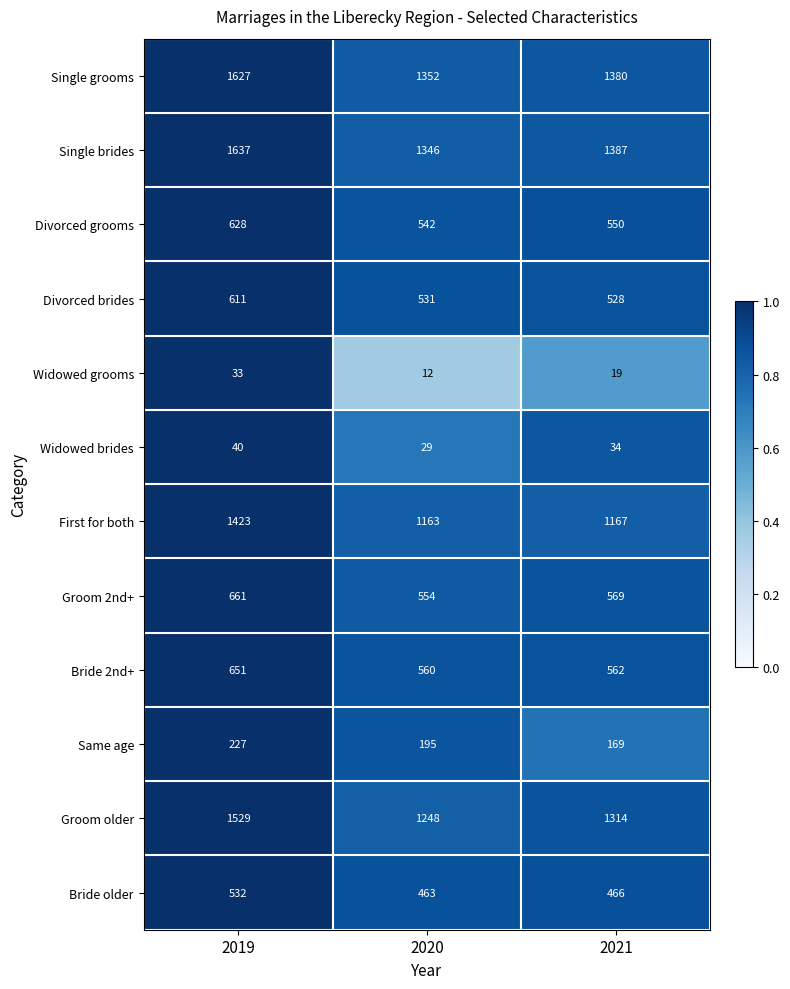

At which category does the chart reach its minimum across all series?

2020